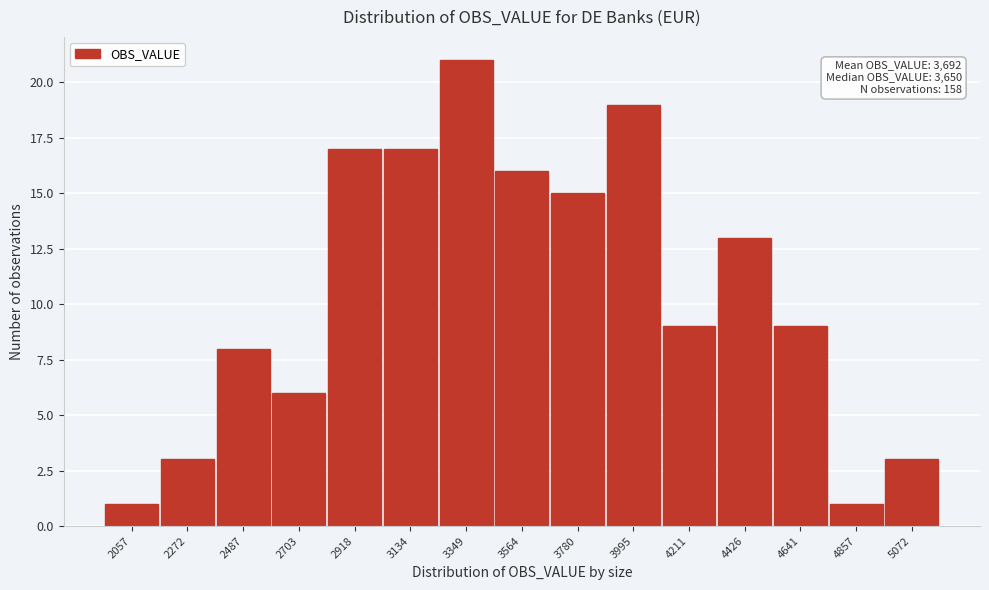

Reading right to left, list all the values displayed in this chart.

5072=3	4857=1	4641=9	4426=13	4211=9	3995=19	3780=15	3564=16	3349=21	3134=17	2918=17	2703=6	2487=8	2272=3	2057=1